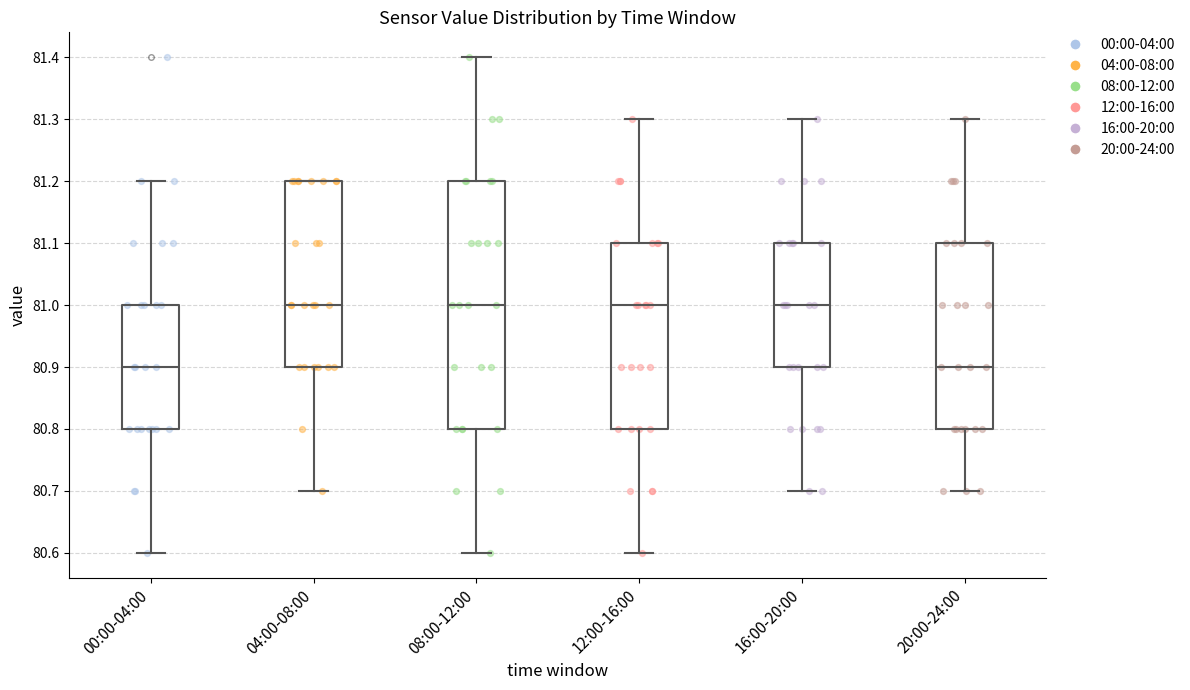

Reading left to right, transcribe this box plot: for each box, give where its median line is, the range the box spans, and where its two whiskers end, as read against the y-axis. The values are not printed on the chart, so give them approximately, as read against the axis.

00:00-04:00: median 80.9, box 80.8 to 81.0, whiskers 80.6 to 81.2
04:00-08:00: median 81.0, box 80.9 to 81.2, whiskers 80.7 to 81.2
08:00-12:00: median 81.0, box 80.8 to 81.2, whiskers 80.6 to 81.4
12:00-16:00: median 81.0, box 80.8 to 81.1, whiskers 80.6 to 81.3
16:00-20:00: median 81.0, box 80.9 to 81.1, whiskers 80.7 to 81.3
20:00-24:00: median 80.9, box 80.8 to 81.1, whiskers 80.7 to 81.3